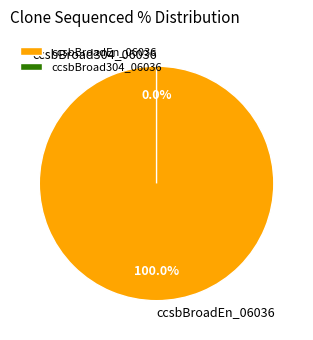

What is the majority slice?

ccsbBroadEn_06036